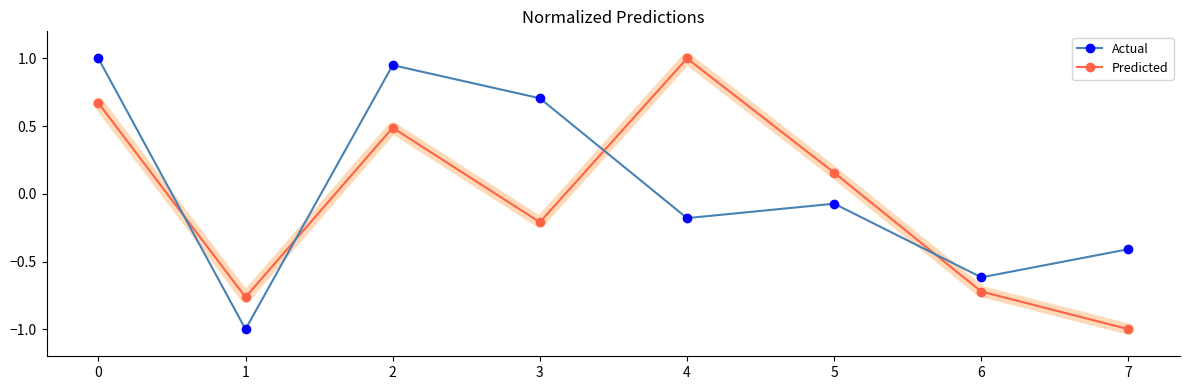

How many series are shown in this chart?

2